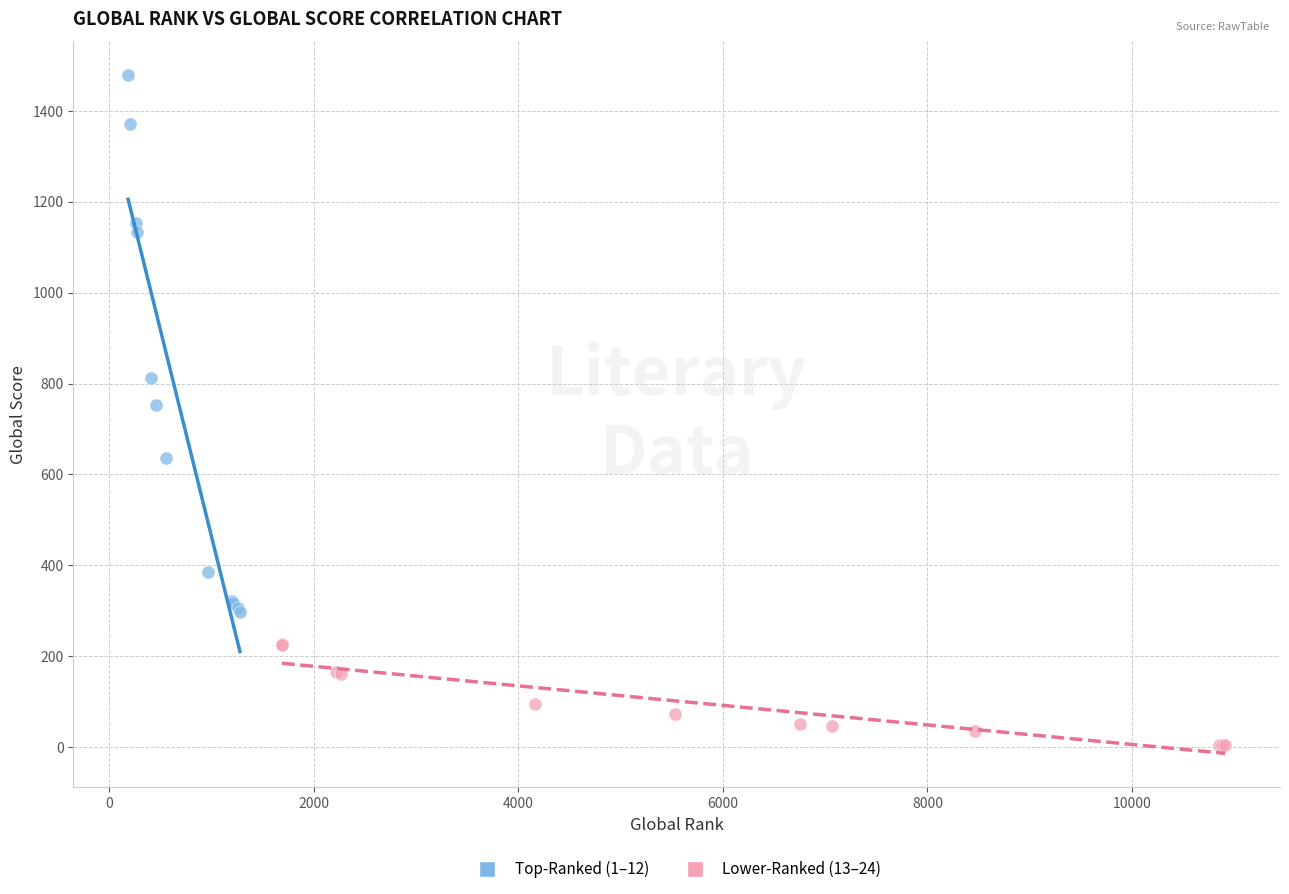

Which series contains the highest Y value?

Top-Ranked (1–12)